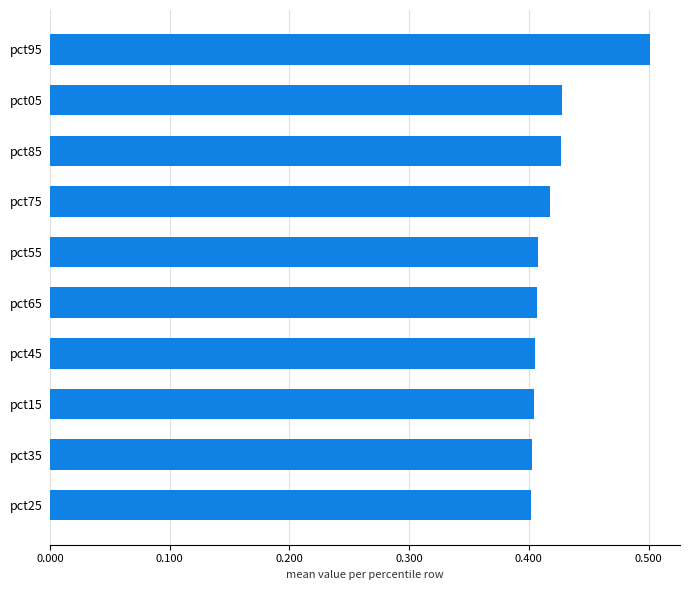

The chart shows a value of 0.4 at pct25. True or false?

True